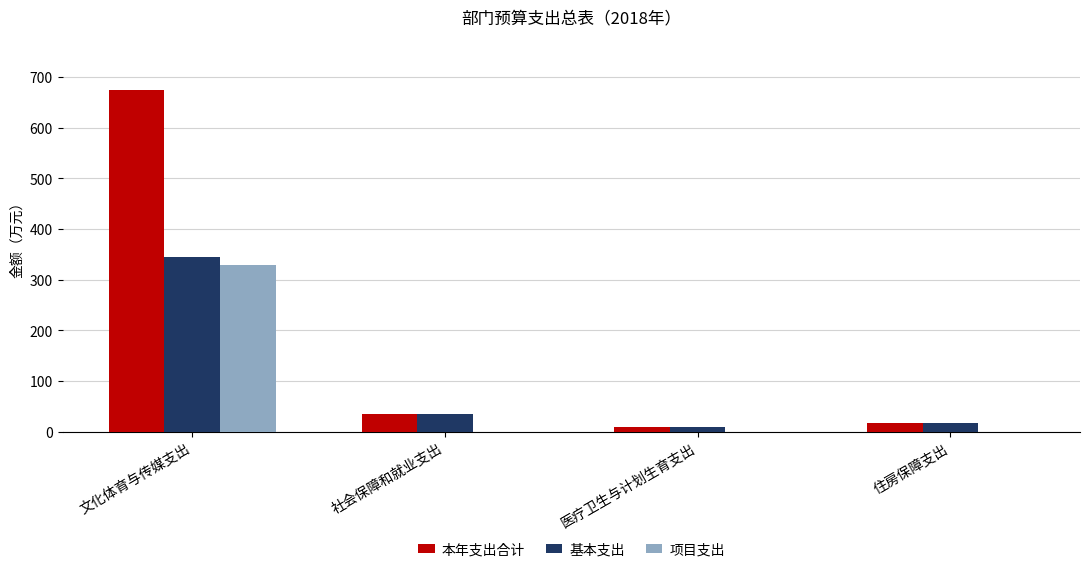

Which series has the largest total across all categories?

本年支出合计